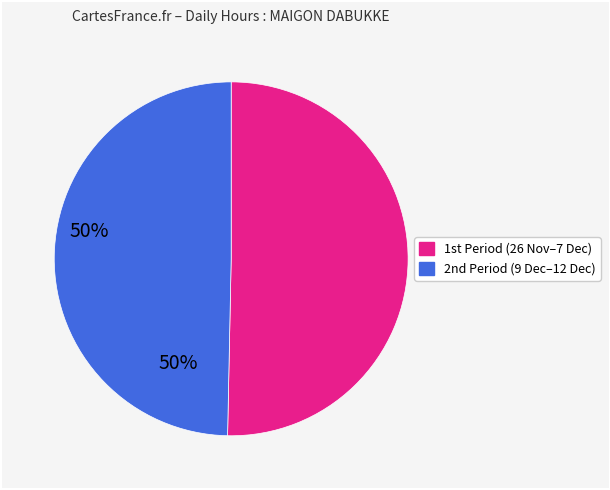

Does any single category account for the majority?

Yes